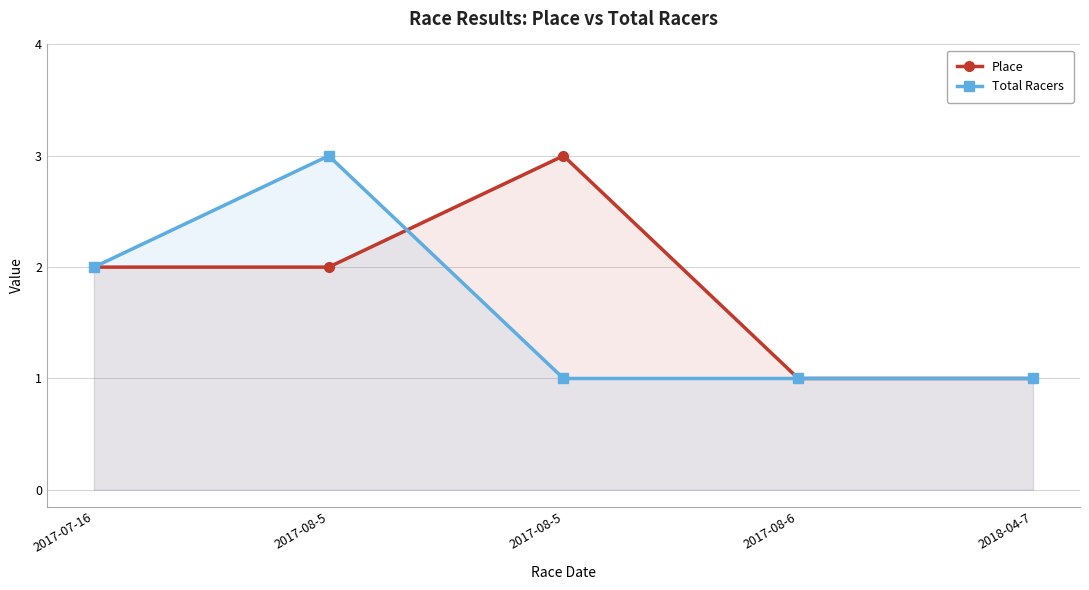

What is the total value across all series at 2017-08-5?

5